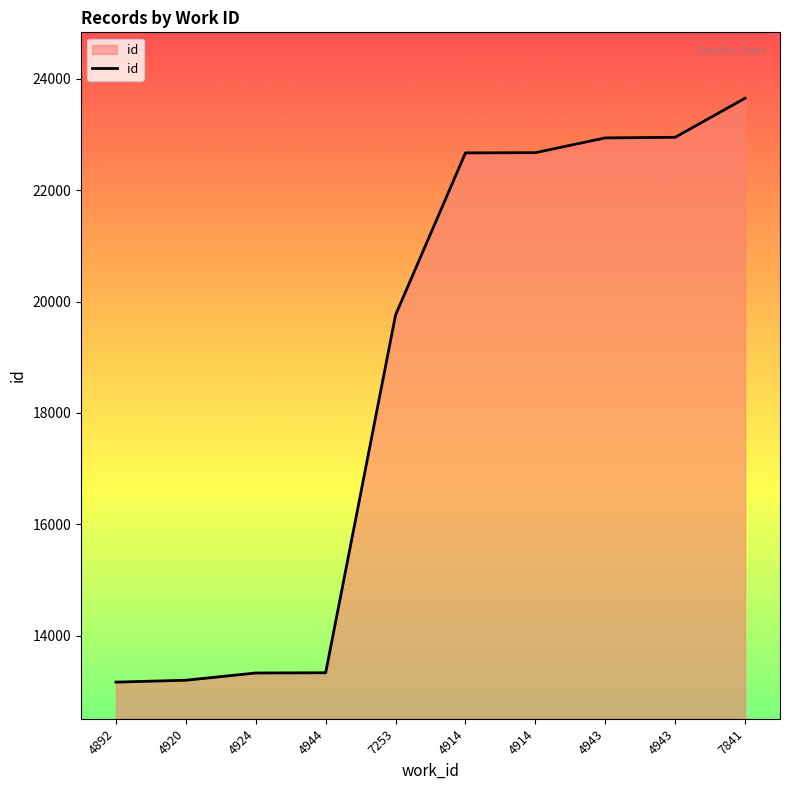

How many lines are shown in the chart?

1